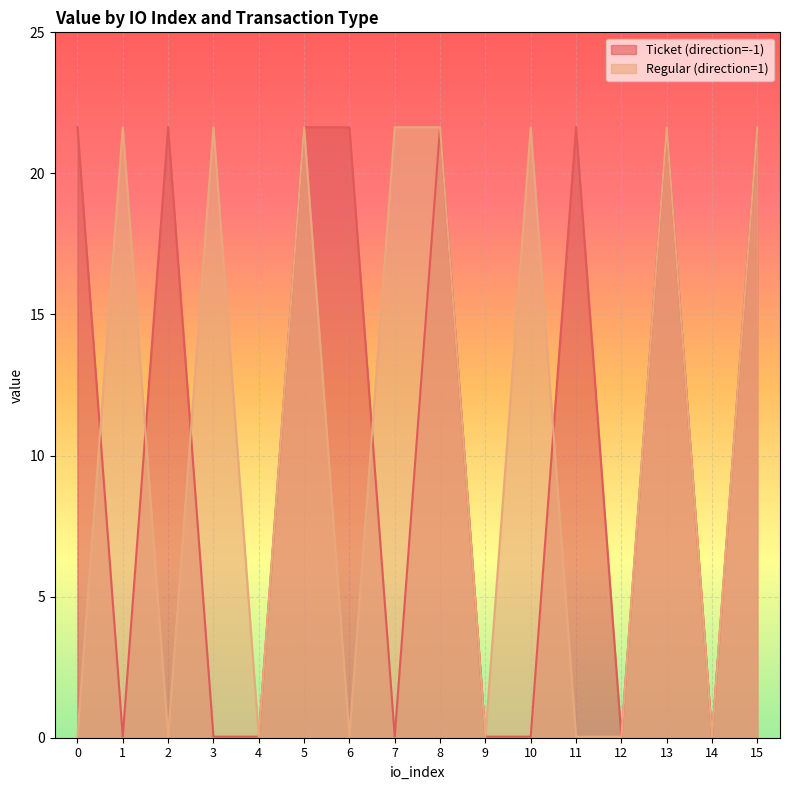

Is the value of Regular (direction=1) at 0 greater than the value of Ticket (direction=-1) at 2?

No